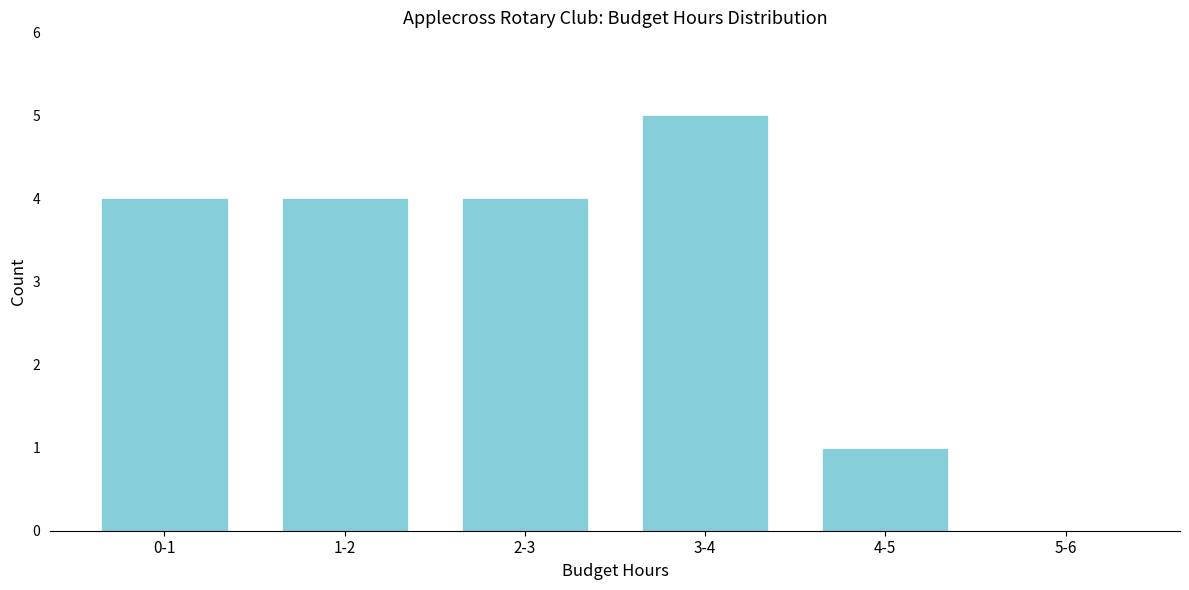

Reading left to right, what are all the values shown in this chart?

0-1=4	1-2=4	2-3=4	3-4=5	4-5=1	5-6=0